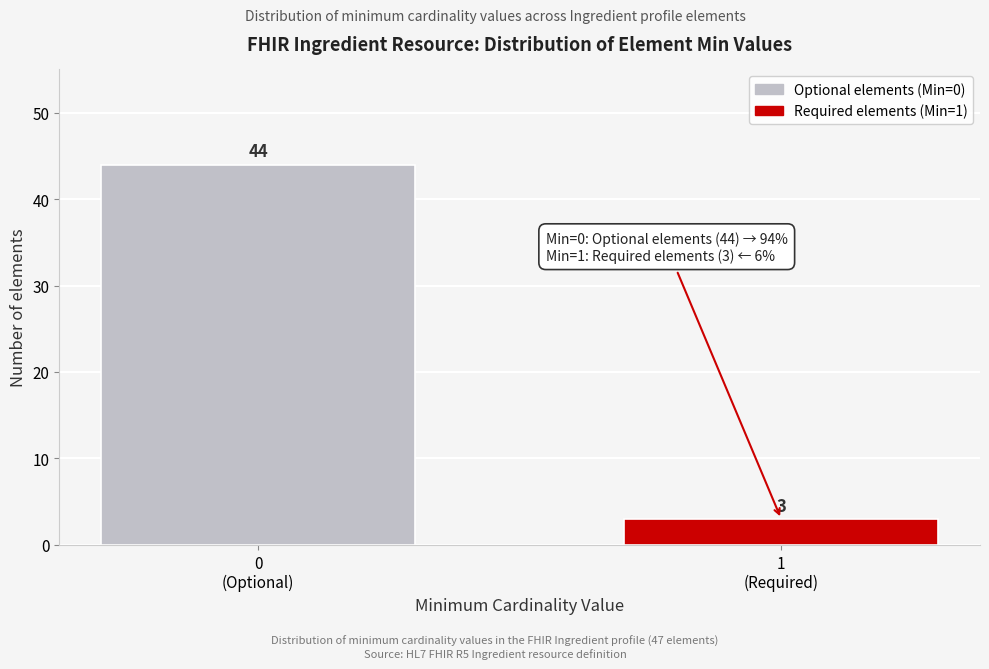

Reading left to right, extract all data points from this chart.

44	3